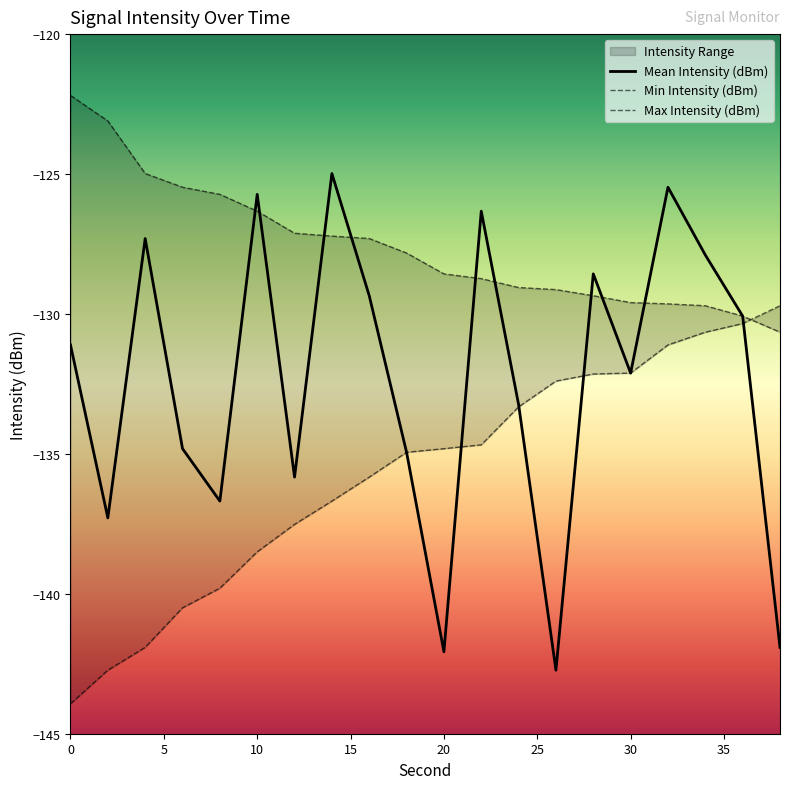

What is the maximum value for Mean Intensity (dBm)?

-125.0